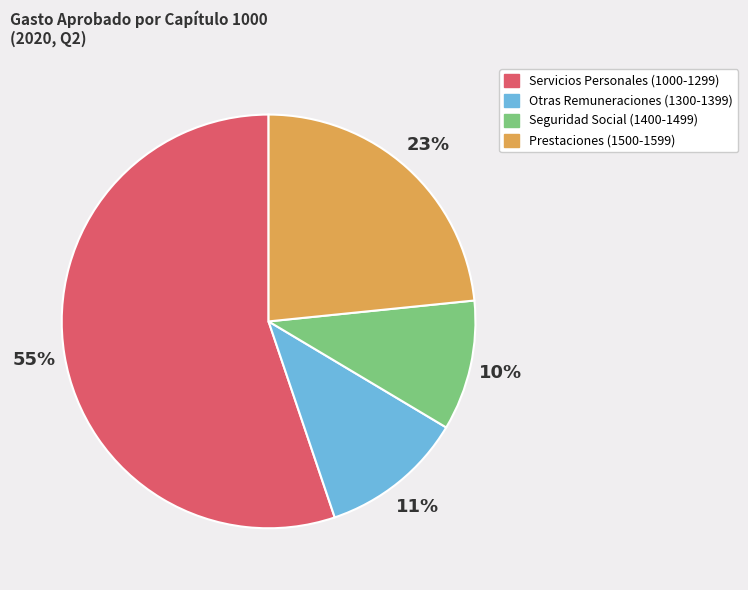

To the nearest percent, what is the average slice percentage?

25%